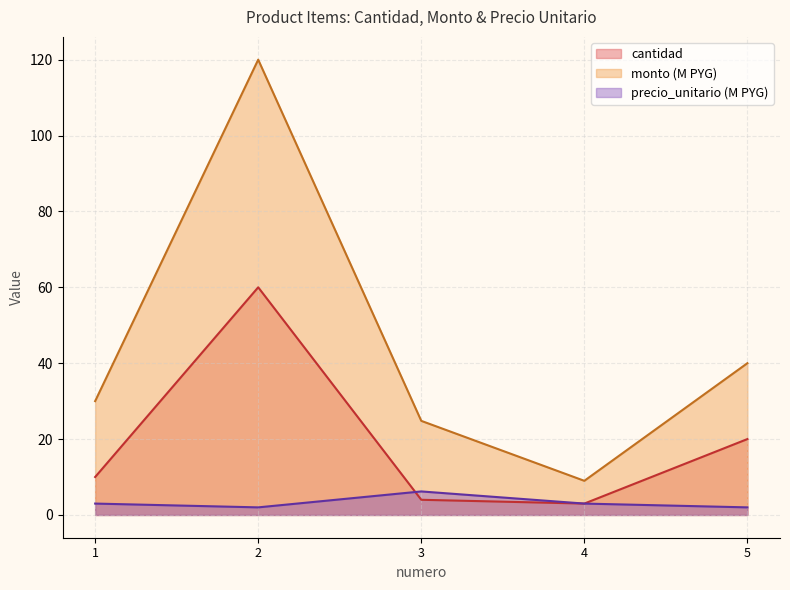

What is the total value across all series at 2?

182.0